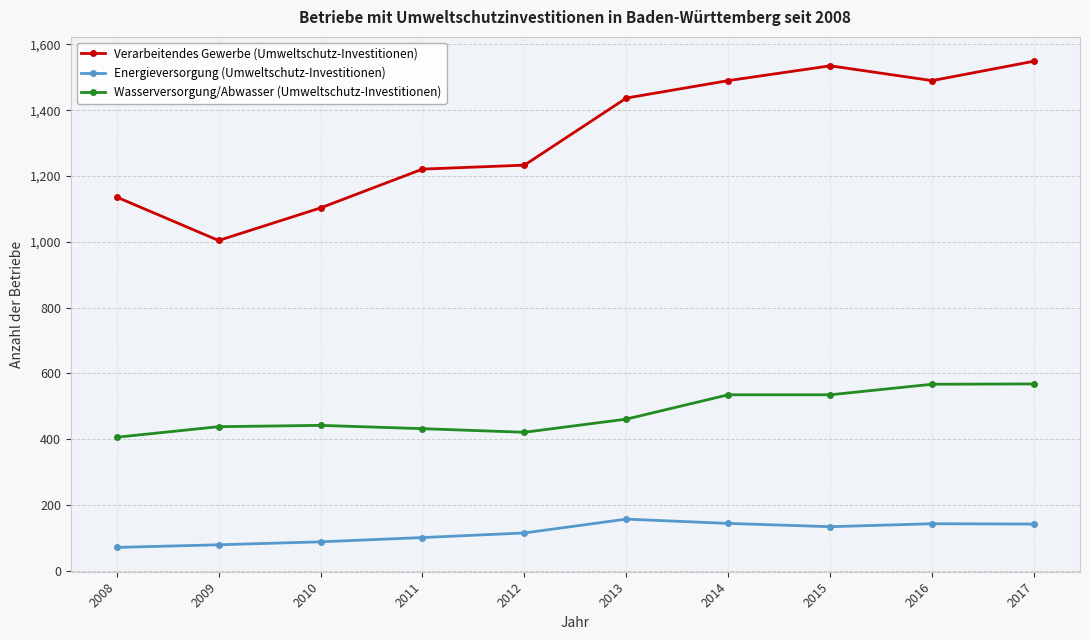

Which series has the widest spread of values?

Verarbeitendes Gewerbe (Umweltschutz-Investitionen)